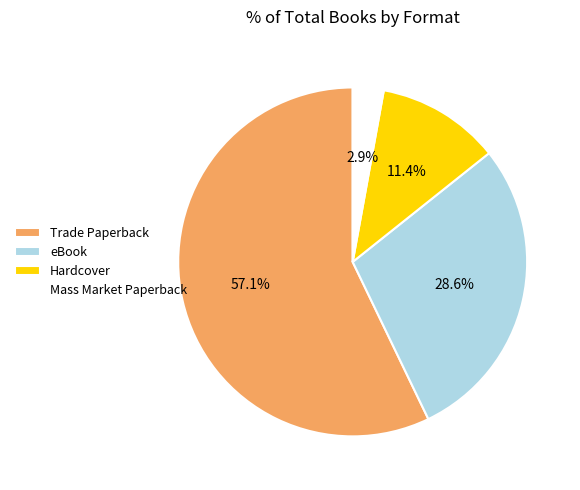

Which slice is the largest?

Trade Paperback